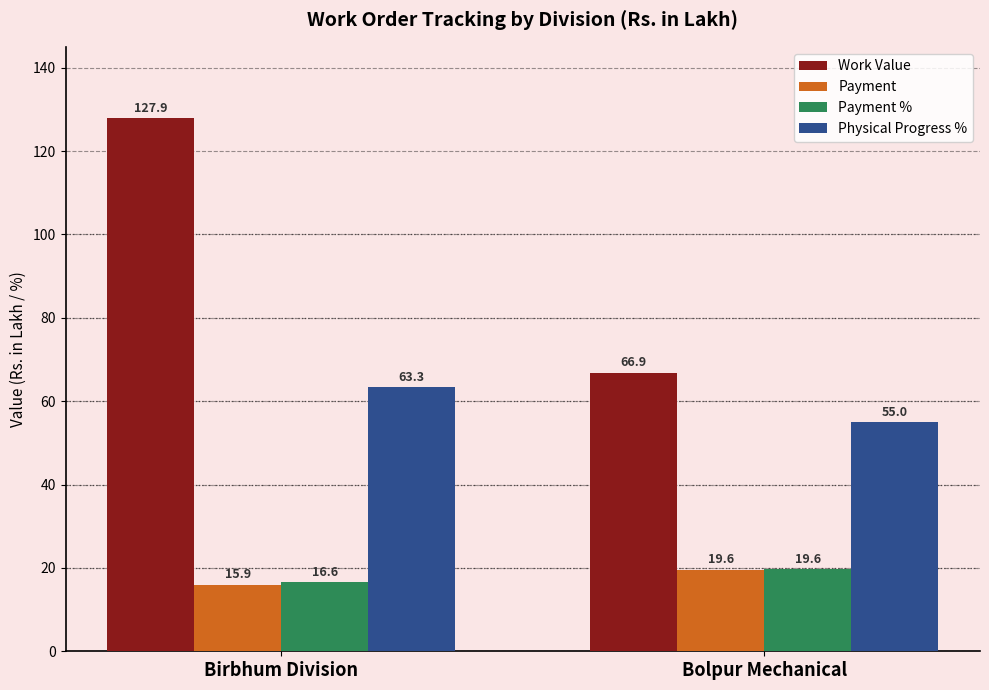

What is the difference between the highest and lowest values at Bolpur Mechanical?

47.3